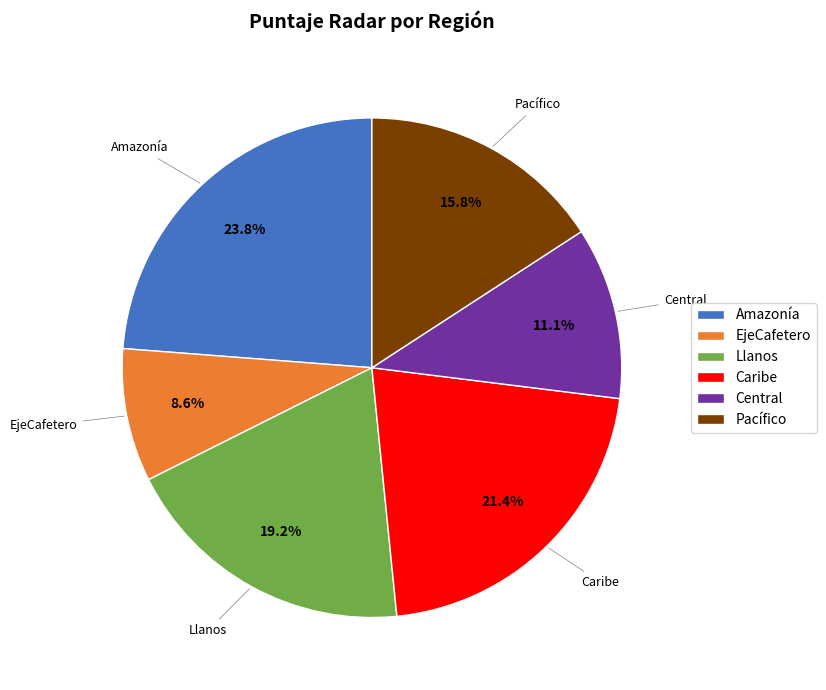

Combined, do Central and EjeCafetero account for over 50%?

No